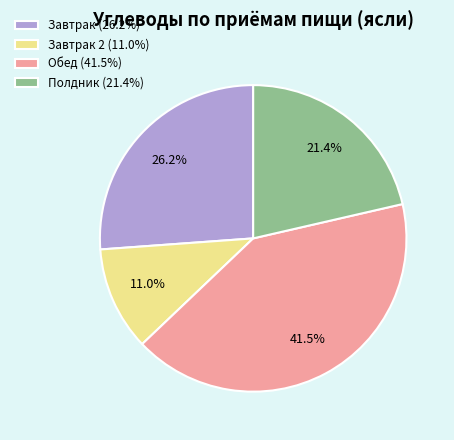

Is the sum of Полдник (21.4%) and Обед (41.5%) greater than half?

Yes